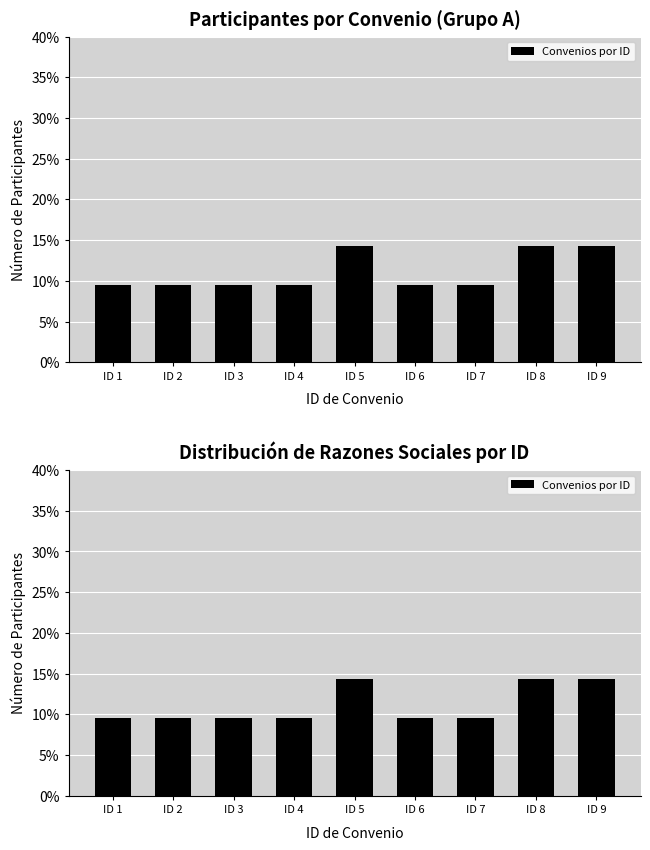

What value does the data have at ID 7?

9.5